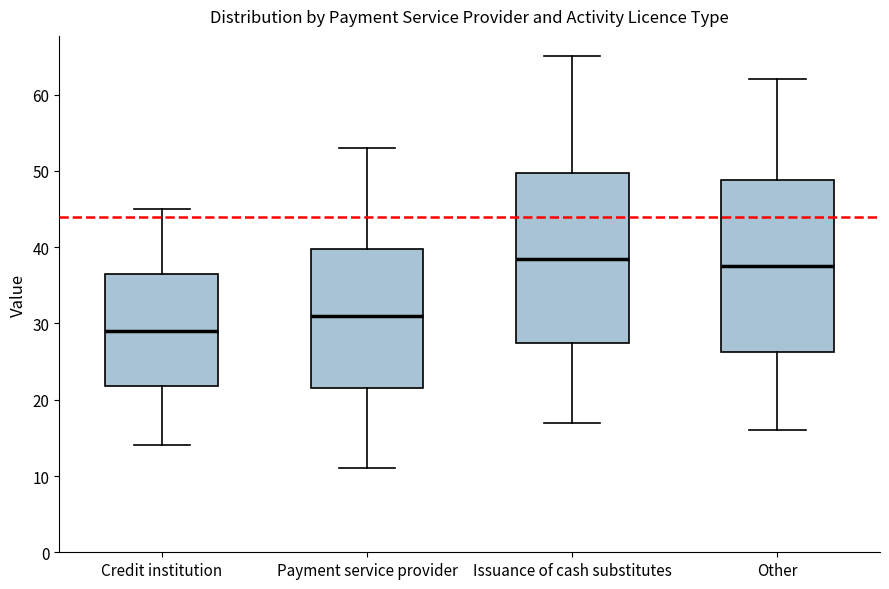

Which box has the highest median line?

Issuance of cash substitutes